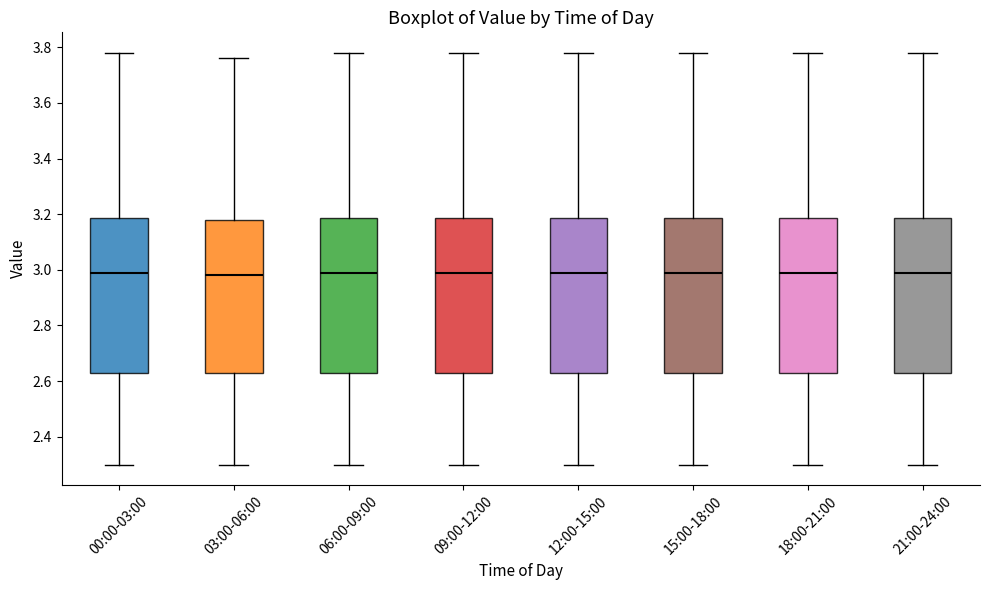

Reading left to right, read every box against the y-axis: the position of its median line, the range the box covers, and the ends of its whiskers. The values are not printed on the chart, so give them approximately, as read against the axis.

00:00-03:00: median 3.00, box 2.64 to 3.18, whiskers 2.30 to 3.78
03:00-06:00: median 2.98, box 2.64 to 3.18, whiskers 2.30 to 3.76
06:00-09:00: median 3.00, box 2.64 to 3.18, whiskers 2.30 to 3.78
09:00-12:00: median 3.00, box 2.64 to 3.18, whiskers 2.30 to 3.78
12:00-15:00: median 3.00, box 2.64 to 3.18, whiskers 2.30 to 3.78
15:00-18:00: median 3.00, box 2.64 to 3.18, whiskers 2.30 to 3.78
18:00-21:00: median 3.00, box 2.64 to 3.18, whiskers 2.30 to 3.78
21:00-24:00: median 3.00, box 2.64 to 3.18, whiskers 2.30 to 3.78